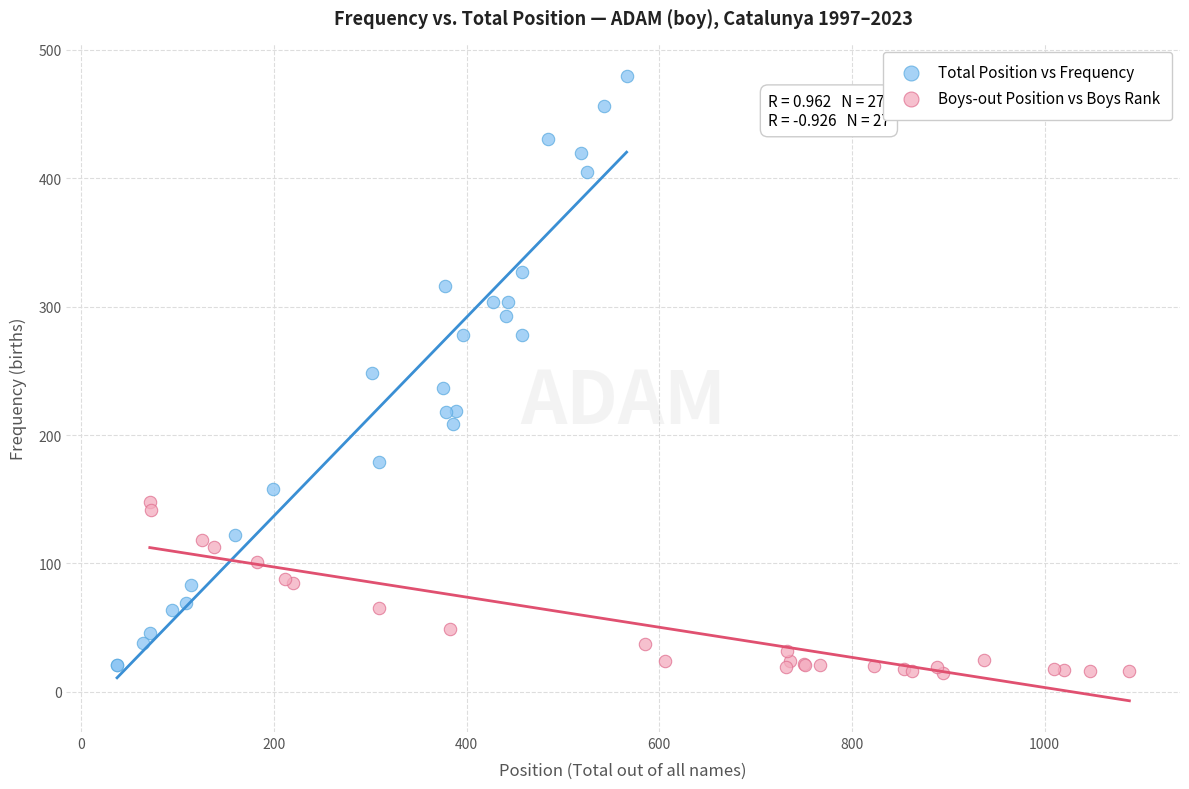

What are all the series names shown in the legend?

Total Position vs Frequency, Boys-out Position vs Boys Rank